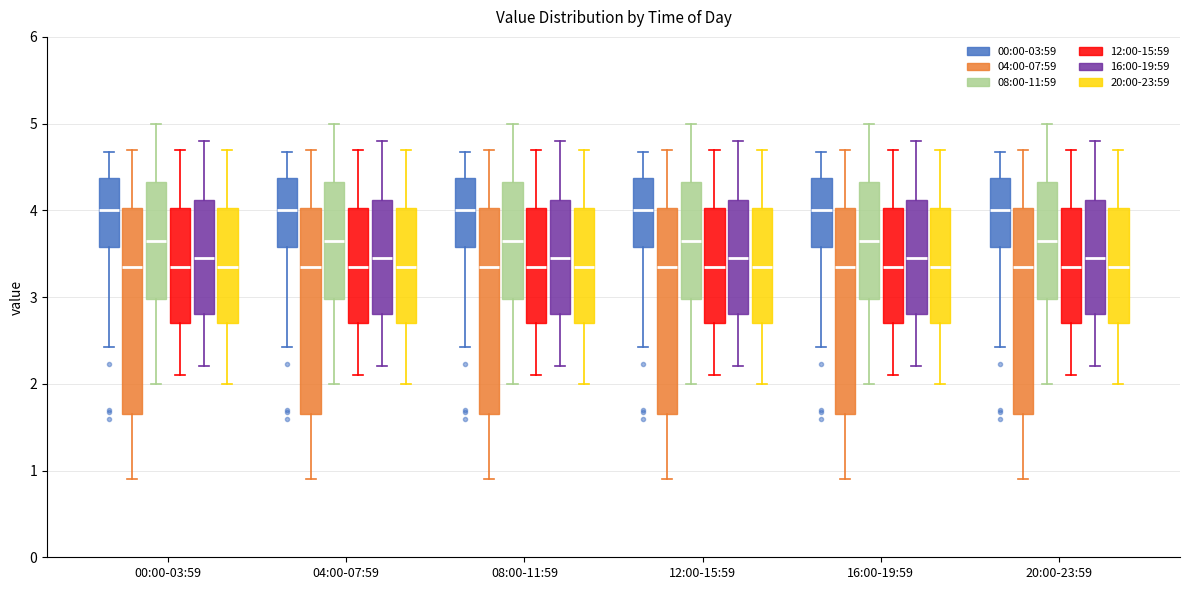

Reading left to right, read every box against the y-axis: the position of its median line, the range the box covers, and the ends of its whiskers. The values are not printed on the chart, so give them approximately, as read against the axis.

00:00-03:59 (00:00-03:59): median 4.0, box 3.6 to 4.4, whiskers 2.4 to 4.7
00:00-03:59 (04:00-07:59): median 3.4, box 1.7 to 4.0, whiskers 0.9 to 4.7
00:00-03:59 (08:00-11:59): median 3.7, box 3.0 to 4.3, whiskers 2.0 to 5.0
00:00-03:59 (12:00-15:59): median 3.4, box 2.7 to 4.0, whiskers 2.1 to 4.7
00:00-03:59 (16:00-19:59): median 3.5, box 2.8 to 4.1, whiskers 2.2 to 4.8
00:00-03:59 (20:00-23:59): median 3.4, box 2.7 to 4.0, whiskers 2.0 to 4.7
04:00-07:59 (00:00-03:59): median 4.0, box 3.6 to 4.4, whiskers 2.4 to 4.7
04:00-07:59 (04:00-07:59): median 3.4, box 1.7 to 4.0, whiskers 0.9 to 4.7
04:00-07:59 (08:00-11:59): median 3.7, box 3.0 to 4.3, whiskers 2.0 to 5.0
04:00-07:59 (12:00-15:59): median 3.4, box 2.7 to 4.0, whiskers 2.1 to 4.7
04:00-07:59 (16:00-19:59): median 3.5, box 2.8 to 4.1, whiskers 2.2 to 4.8
04:00-07:59 (20:00-23:59): median 3.4, box 2.7 to 4.0, whiskers 2.0 to 4.7
08:00-11:59 (00:00-03:59): median 4.0, box 3.6 to 4.4, whiskers 2.4 to 4.7
08:00-11:59 (04:00-07:59): median 3.4, box 1.7 to 4.0, whiskers 0.9 to 4.7
08:00-11:59 (08:00-11:59): median 3.7, box 3.0 to 4.3, whiskers 2.0 to 5.0
08:00-11:59 (12:00-15:59): median 3.4, box 2.7 to 4.0, whiskers 2.1 to 4.7
08:00-11:59 (16:00-19:59): median 3.5, box 2.8 to 4.1, whiskers 2.2 to 4.8
08:00-11:59 (20:00-23:59): median 3.4, box 2.7 to 4.0, whiskers 2.0 to 4.7
12:00-15:59 (00:00-03:59): median 4.0, box 3.6 to 4.4, whiskers 2.4 to 4.7
12:00-15:59 (04:00-07:59): median 3.4, box 1.7 to 4.0, whiskers 0.9 to 4.7
12:00-15:59 (08:00-11:59): median 3.7, box 3.0 to 4.3, whiskers 2.0 to 5.0
12:00-15:59 (12:00-15:59): median 3.4, box 2.7 to 4.0, whiskers 2.1 to 4.7
12:00-15:59 (16:00-19:59): median 3.5, box 2.8 to 4.1, whiskers 2.2 to 4.8
12:00-15:59 (20:00-23:59): median 3.4, box 2.7 to 4.0, whiskers 2.0 to 4.7
16:00-19:59 (00:00-03:59): median 4.0, box 3.6 to 4.4, whiskers 2.4 to 4.7
16:00-19:59 (04:00-07:59): median 3.4, box 1.7 to 4.0, whiskers 0.9 to 4.7
16:00-19:59 (08:00-11:59): median 3.7, box 3.0 to 4.3, whiskers 2.0 to 5.0
16:00-19:59 (12:00-15:59): median 3.4, box 2.7 to 4.0, whiskers 2.1 to 4.7
16:00-19:59 (16:00-19:59): median 3.5, box 2.8 to 4.1, whiskers 2.2 to 4.8
16:00-19:59 (20:00-23:59): median 3.4, box 2.7 to 4.0, whiskers 2.0 to 4.7
20:00-23:59 (00:00-03:59): median 4.0, box 3.6 to 4.4, whiskers 2.4 to 4.7
20:00-23:59 (04:00-07:59): median 3.4, box 1.7 to 4.0, whiskers 0.9 to 4.7
20:00-23:59 (08:00-11:59): median 3.7, box 3.0 to 4.3, whiskers 2.0 to 5.0
20:00-23:59 (12:00-15:59): median 3.4, box 2.7 to 4.0, whiskers 2.1 to 4.7
20:00-23:59 (16:00-19:59): median 3.5, box 2.8 to 4.1, whiskers 2.2 to 4.8
20:00-23:59 (20:00-23:59): median 3.4, box 2.7 to 4.0, whiskers 2.0 to 4.7